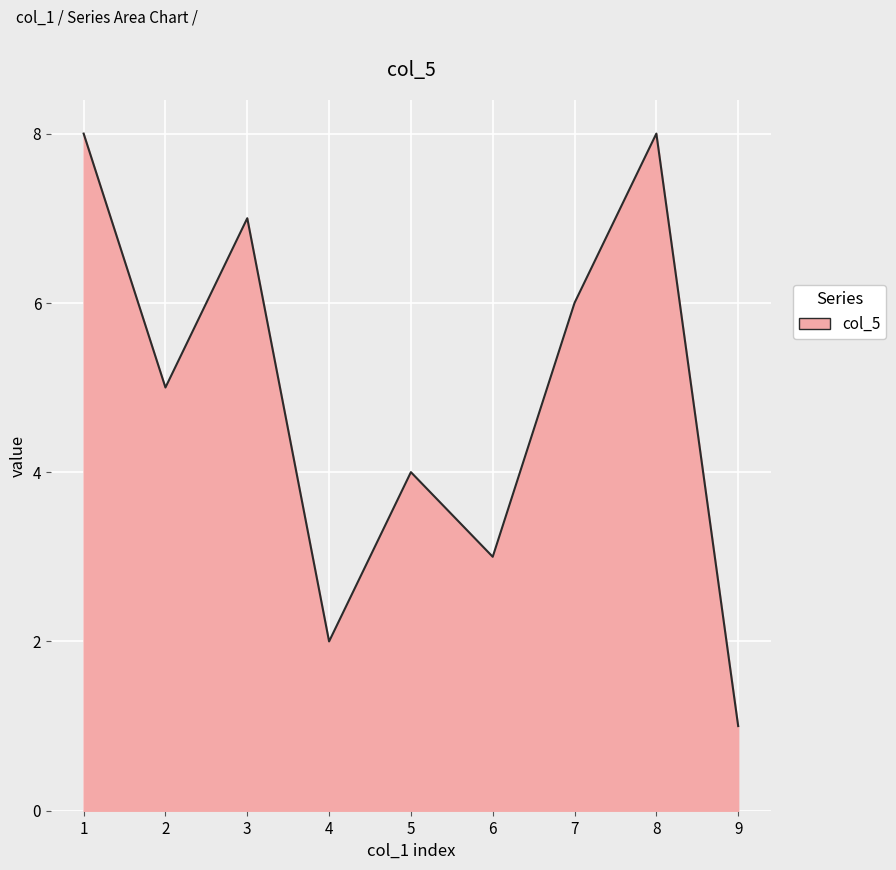

What is the ratio of the value at 7 to the value at 3?

0.9